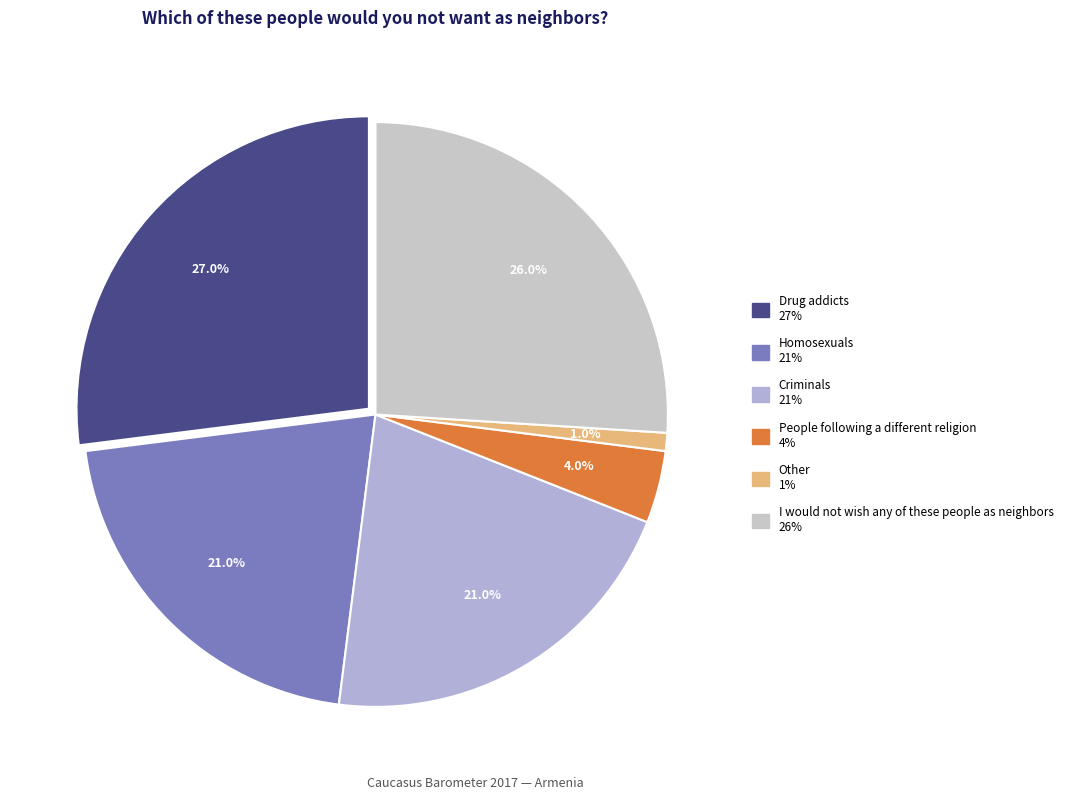

Count the number of slices in the pie.

6